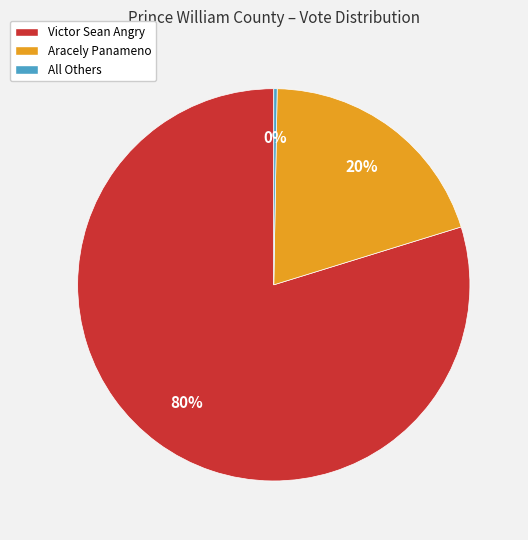

True or false: Aracely Panameno accounts for 13% of the total.

False